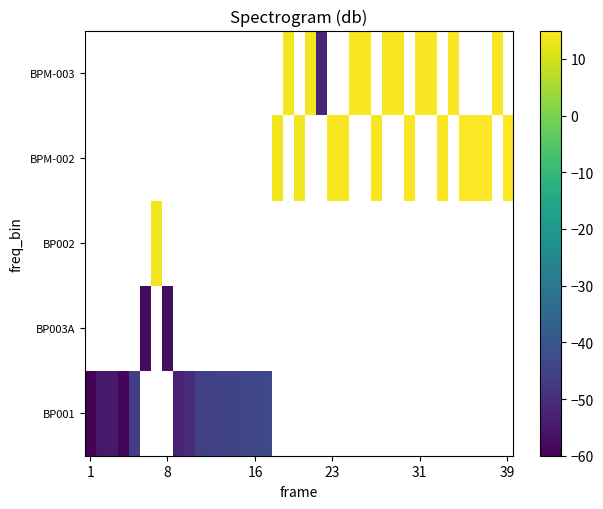

Which series has the largest range (max minus min)?

BP001